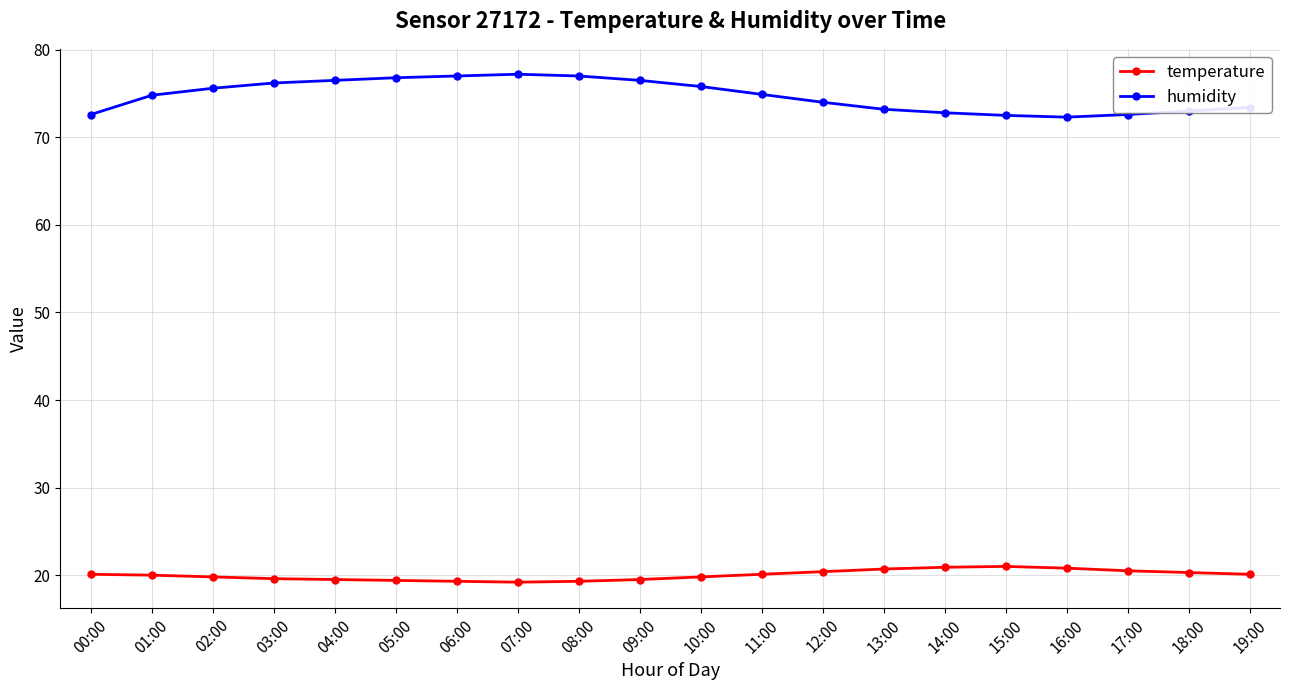

True or false: humidity and temperature intersect in this chart.

False